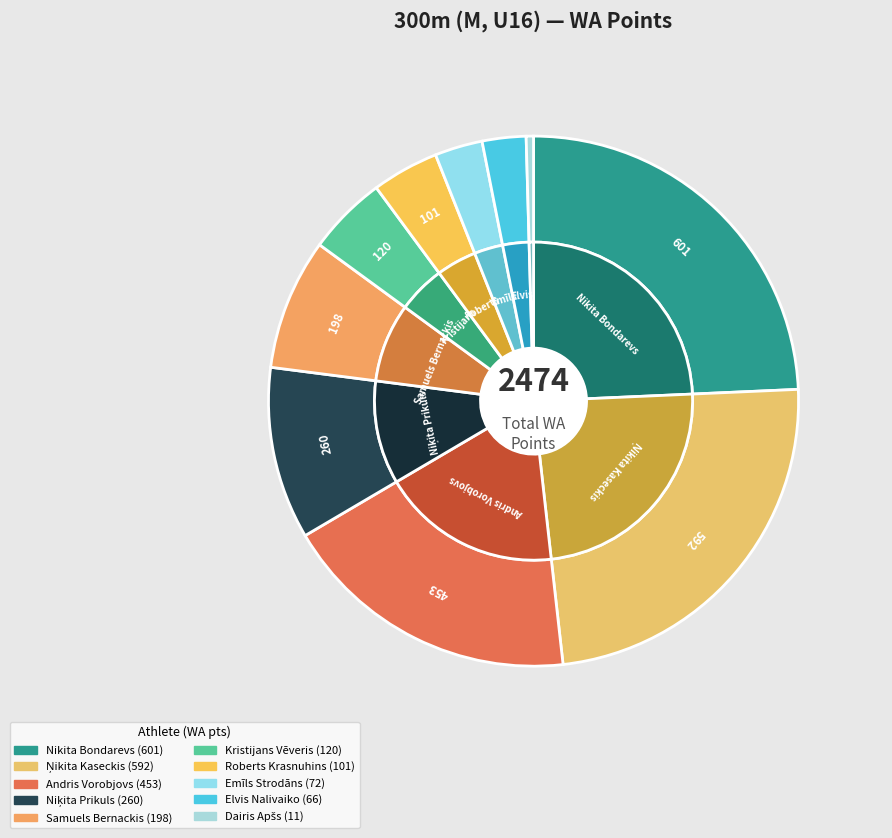

Is it true that Emīls Strodāns is 16% of the pie?

False